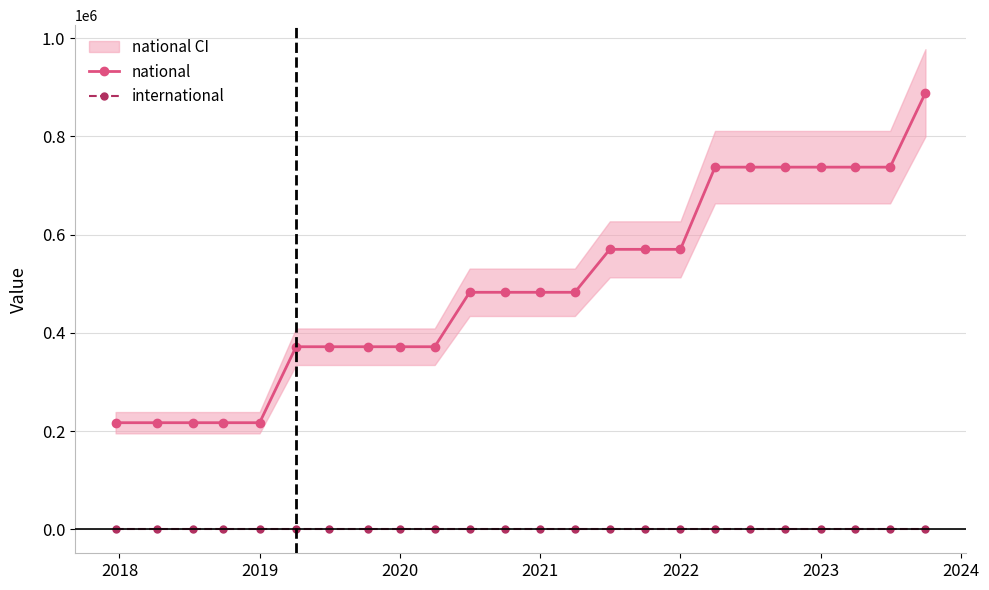

What is the difference between the maximum and second lowest values in the national series?

671869